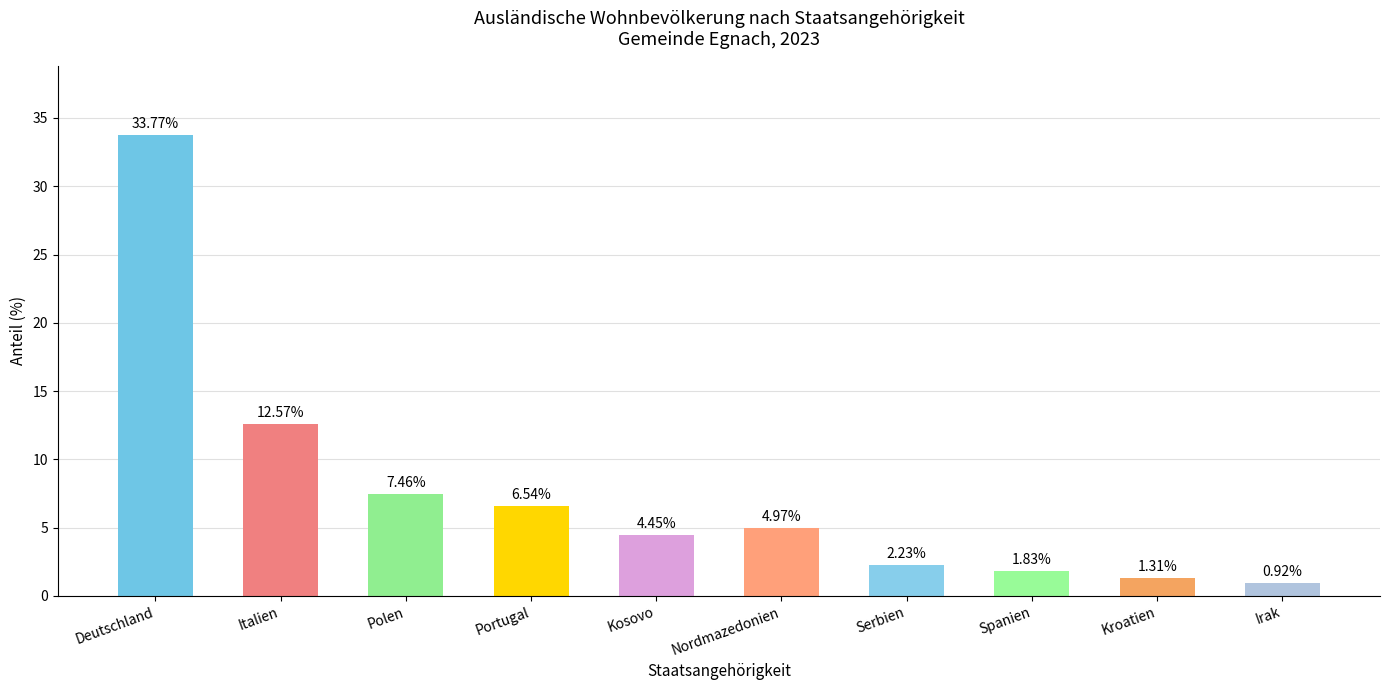

List the labels in order of value, largest first.

Deutschland, Italien, Polen, Portugal, Nordmazedonien, Kosovo, Serbien, Spanien, Kroatien, Irak